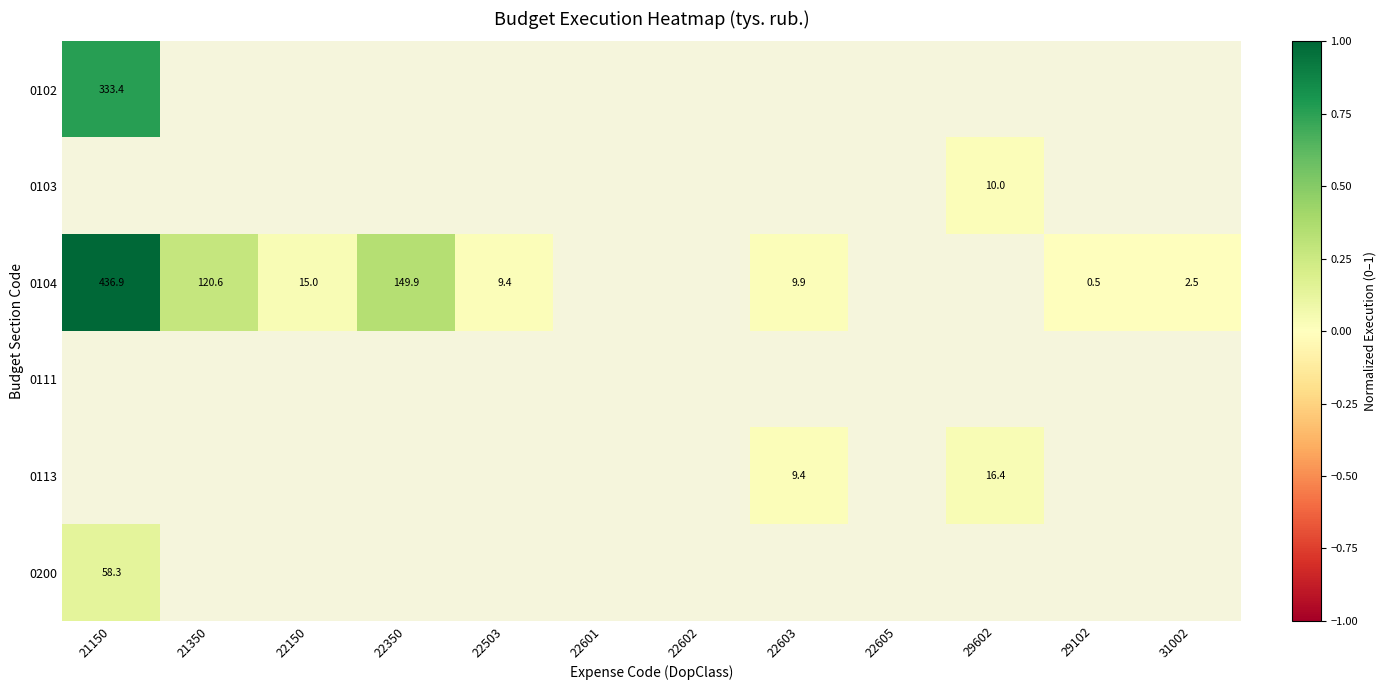

At which label is 0102 closest to 0?

21150